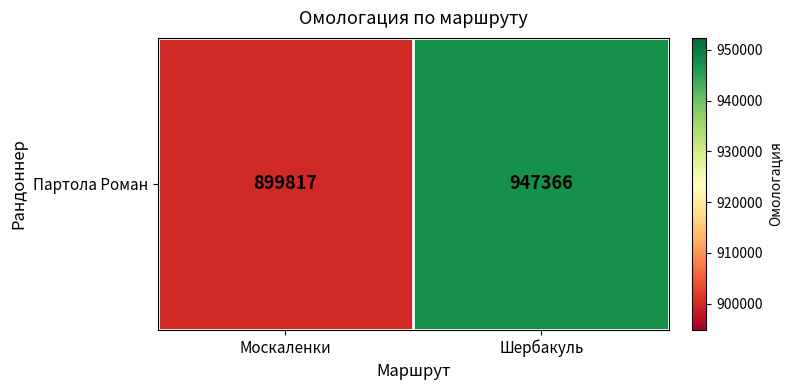

Count the number of data series in this chart.

1